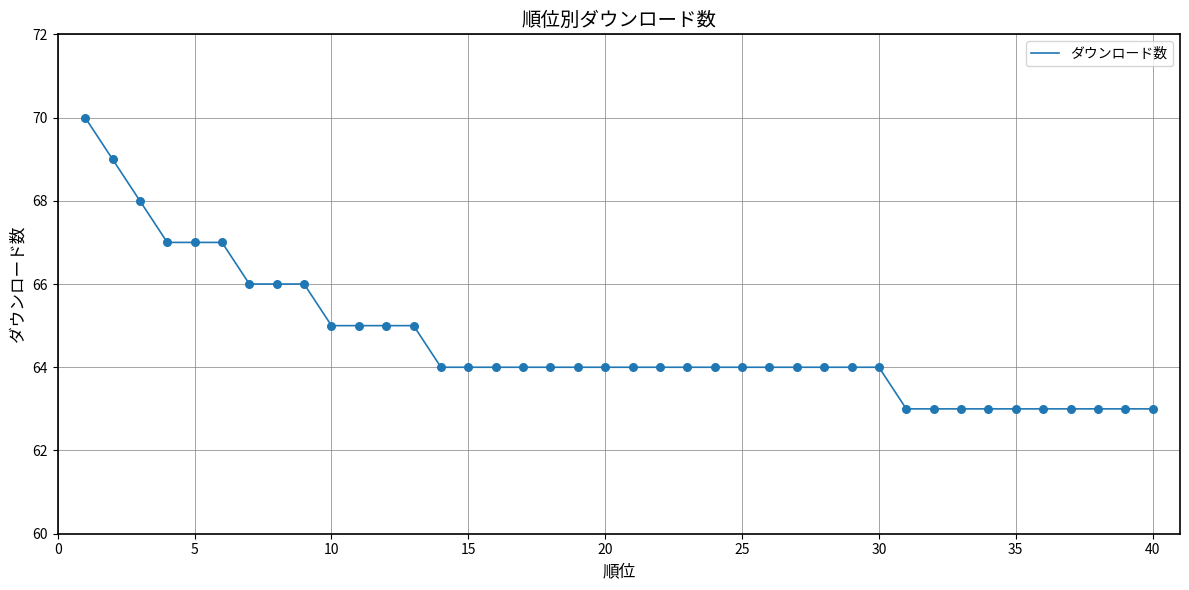

What is the greatest value displayed?

70